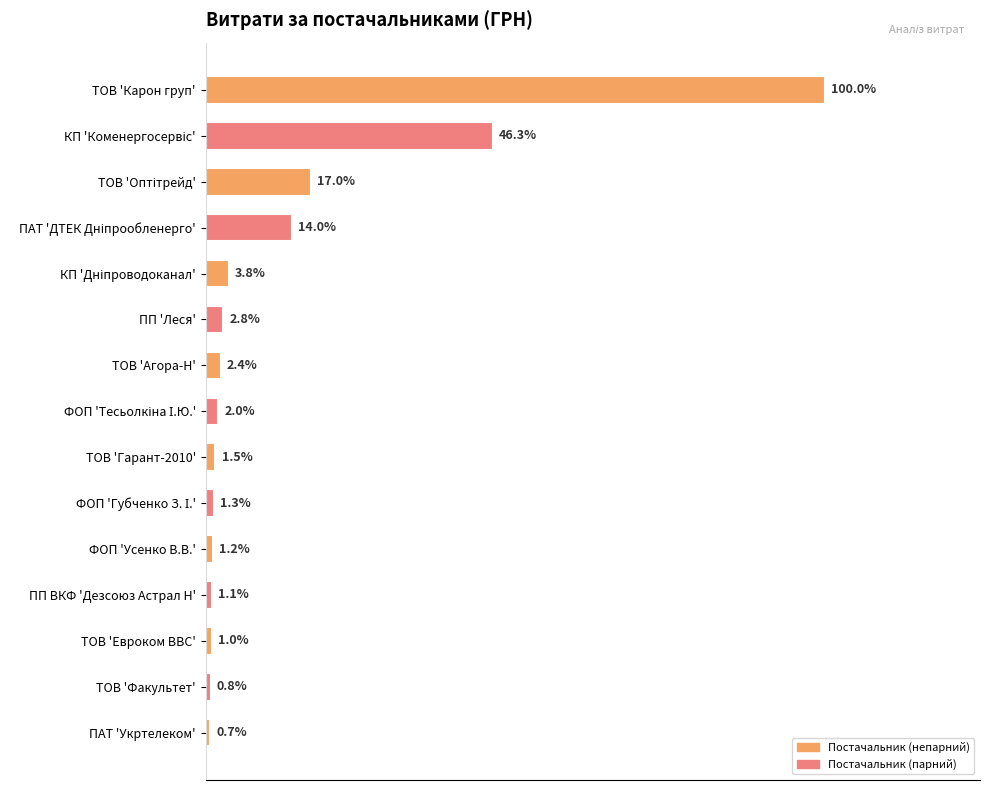

Does the chart contain any negative values?

No